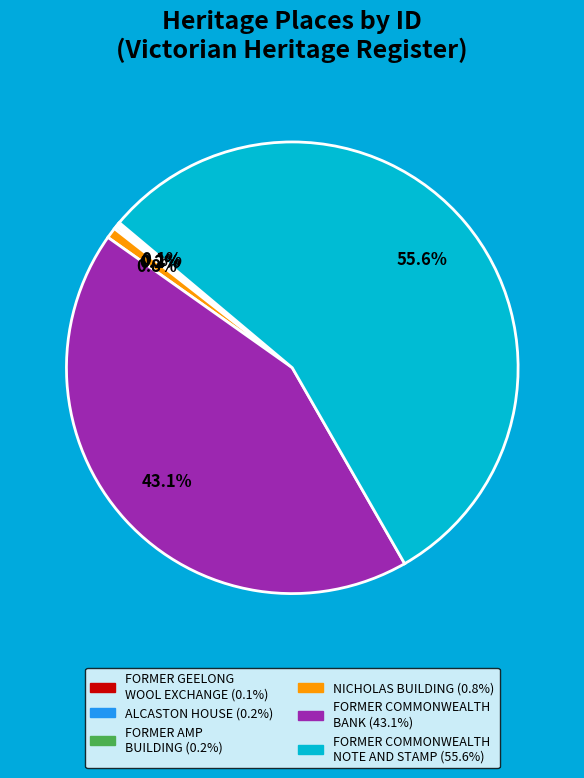

How much of the chart is everything except NICHOLAS BUILDING?

99.2%